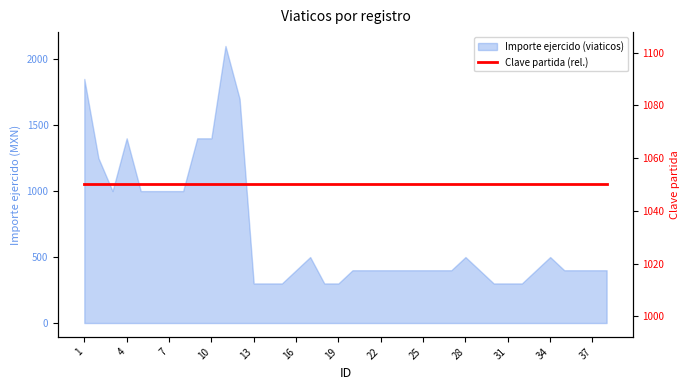

Is it true that the value at 30 is 98?

False